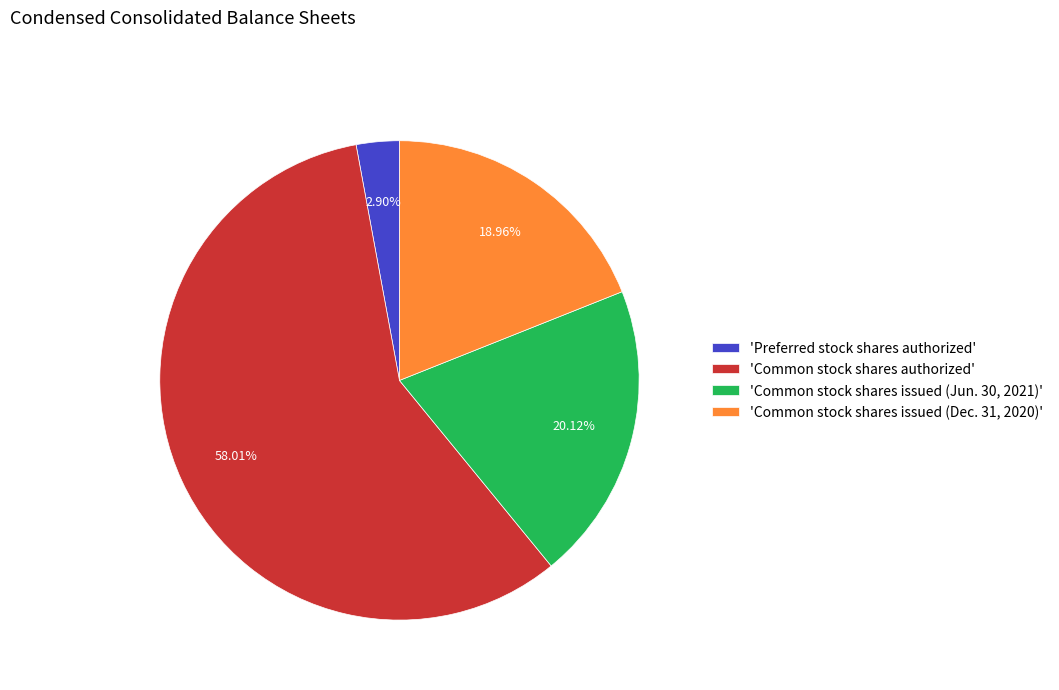

Which slice represents more than half of the pie?

'Common stock shares authorized'